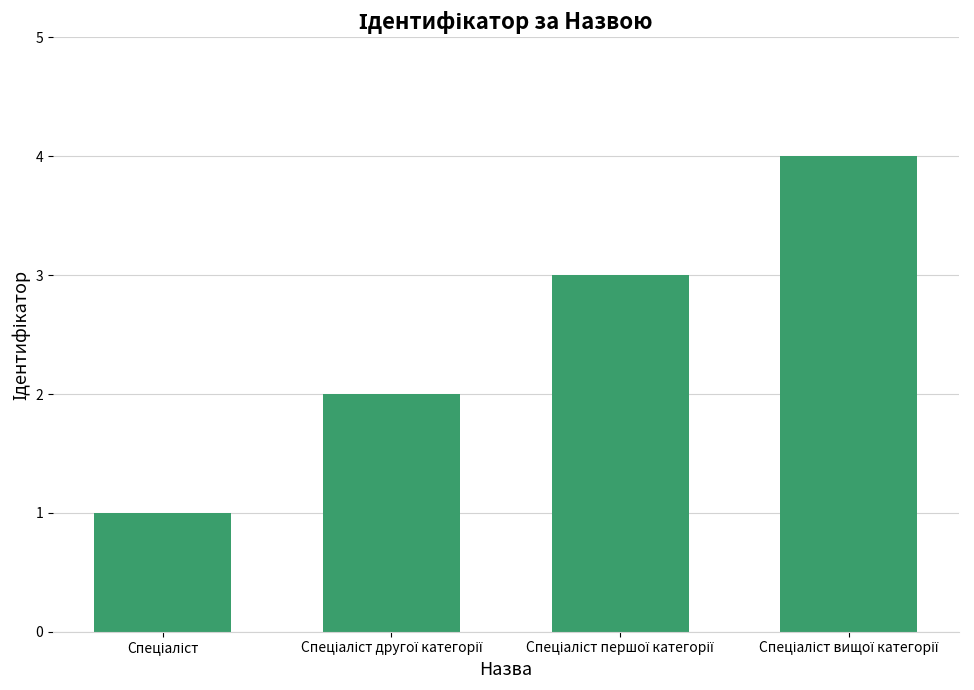

What is the difference between the maximum and second lowest values?

2